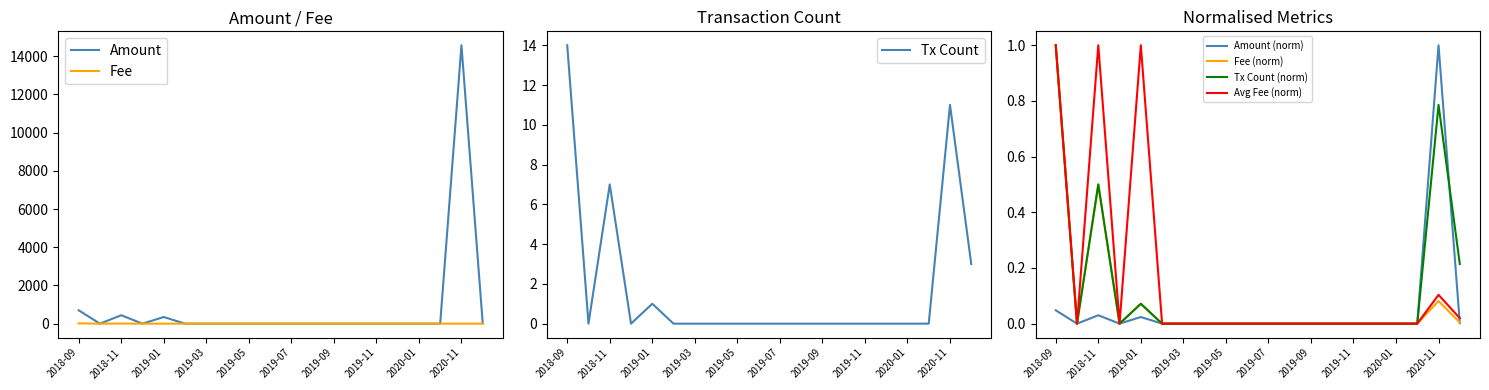

Is the value of Fee at 2020-02 greater than the value of Amount at 2018-09?

No